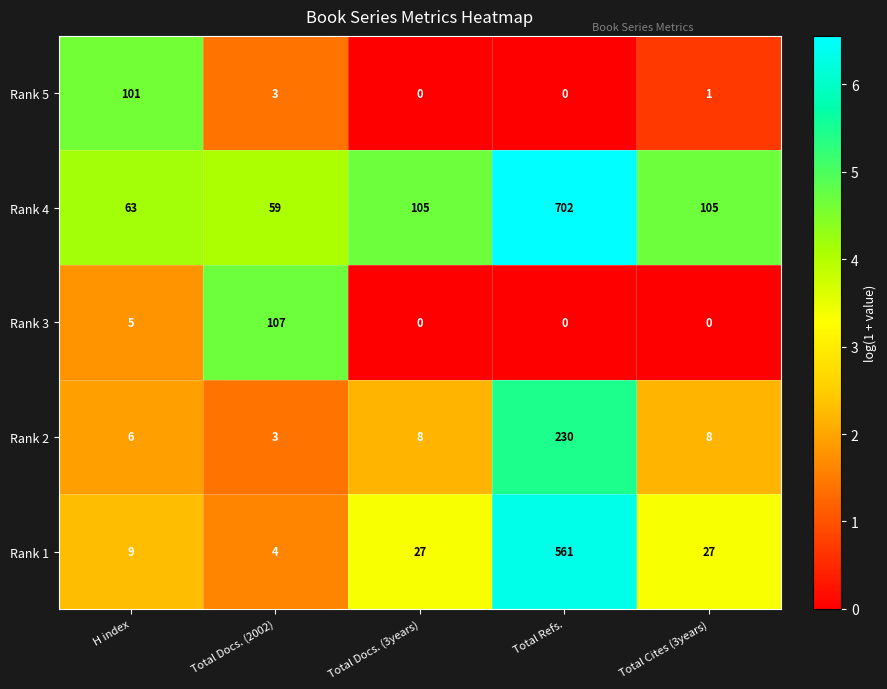

True or false: Rank 5 has a value of -36 at Total Docs. (3years).

False